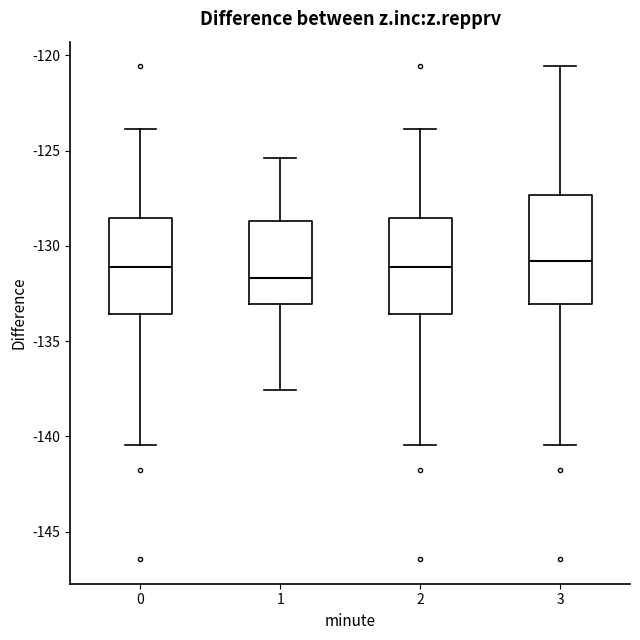

Reading left to right, transcribe this box plot: for each box, give where its median line is, the range the box spans, and where its two whiskers end, as read against the y-axis. The values are not printed on the chart, so give them approximately, as read against the axis.

0: median -131.0, box -133.5 to -128.5, whiskers -140.5 to -124.0
1: median -131.5, box -133.0 to -128.5, whiskers -137.5 to -125.5
2: median -131.0, box -133.5 to -128.5, whiskers -140.5 to -124.0
3: median -131.0, box -133.0 to -127.5, whiskers -140.5 to -120.5